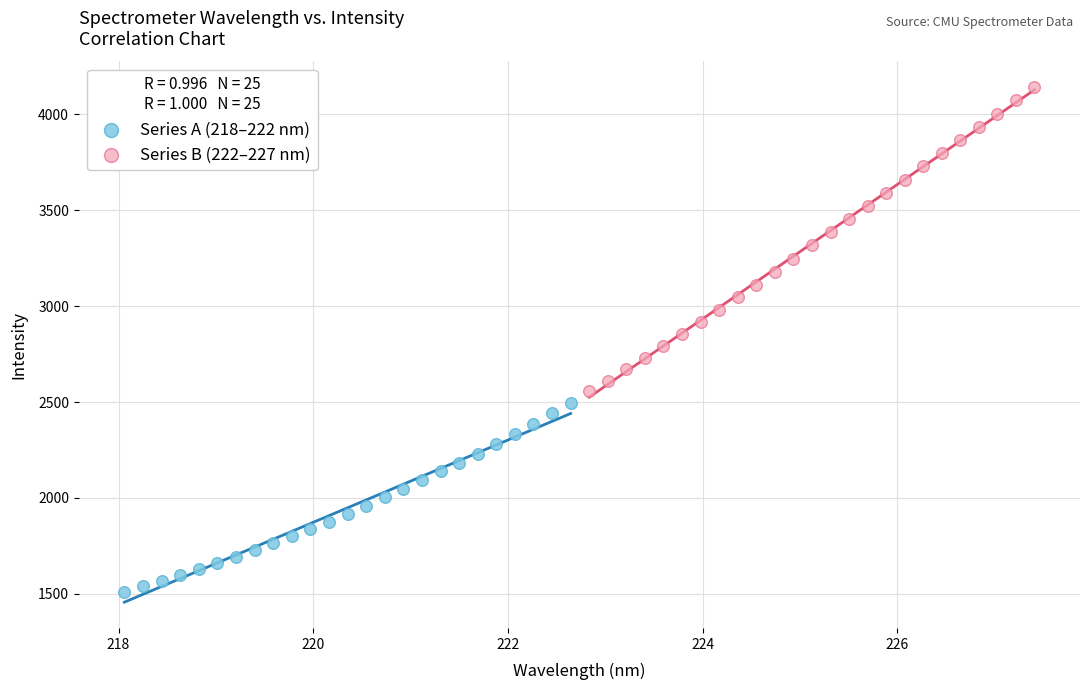

Which series contains the lowest Y value?

Series A (218–222 nm)